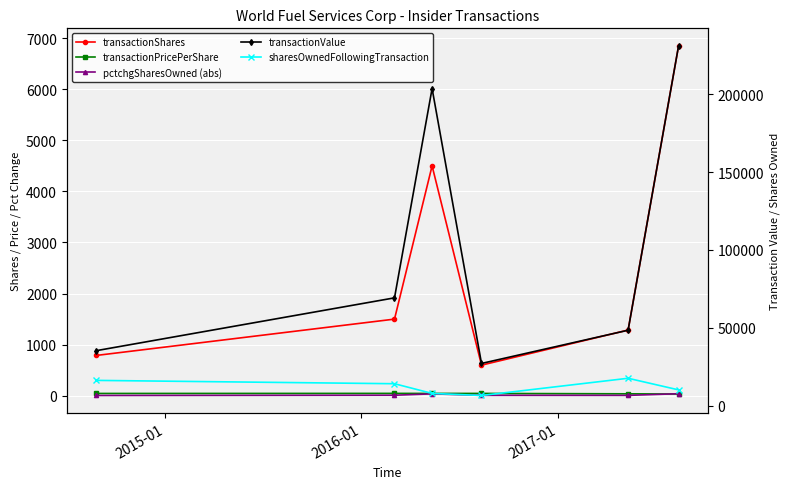

What is the difference between the highest and lowest values at 2015-01?

69200.0